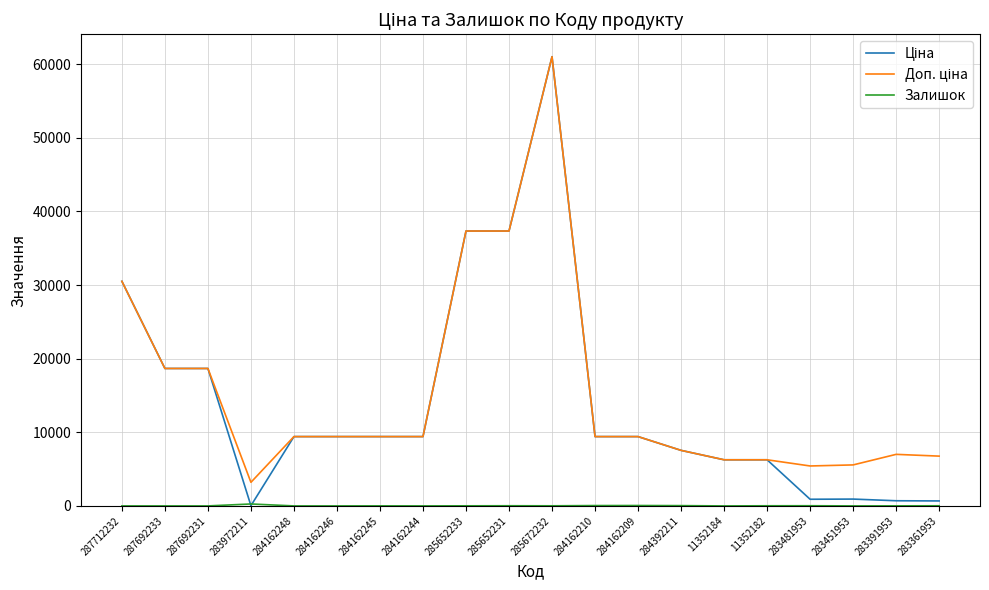

What is the maximum value shown in the chart?

61024.7